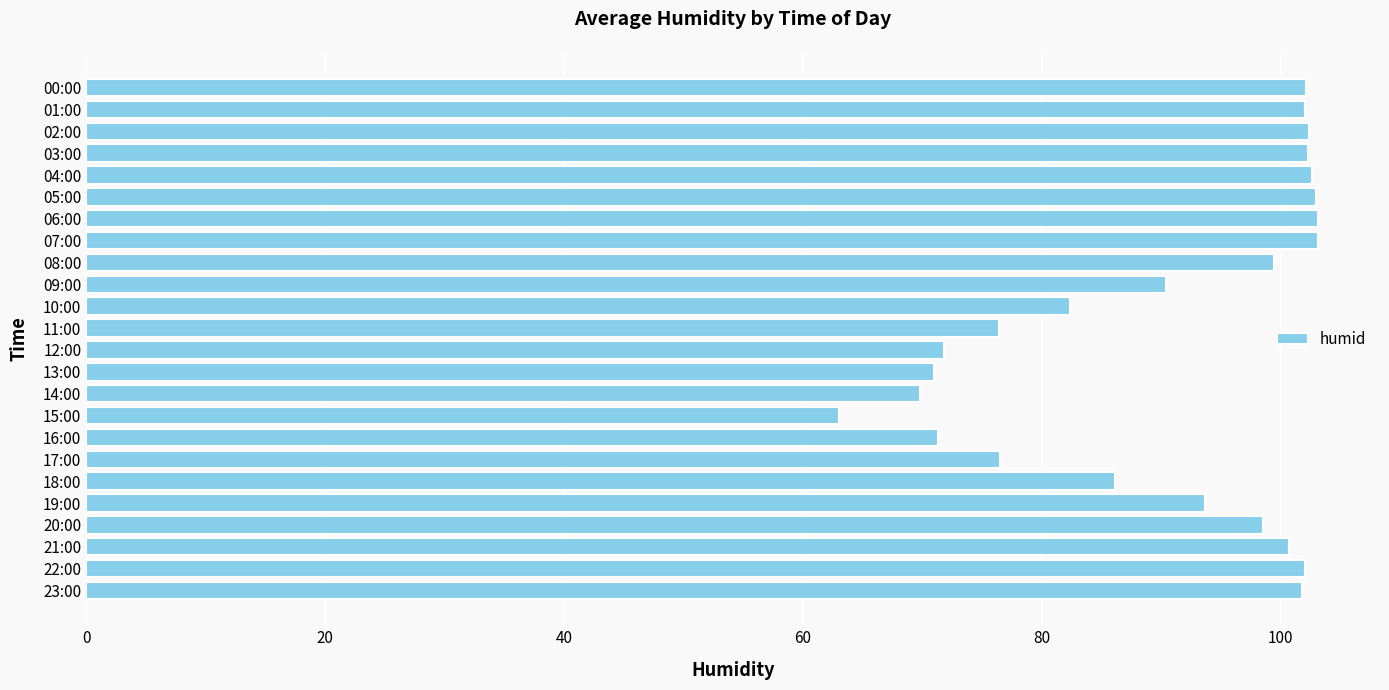

At which label is the value closest to 83?

10:00